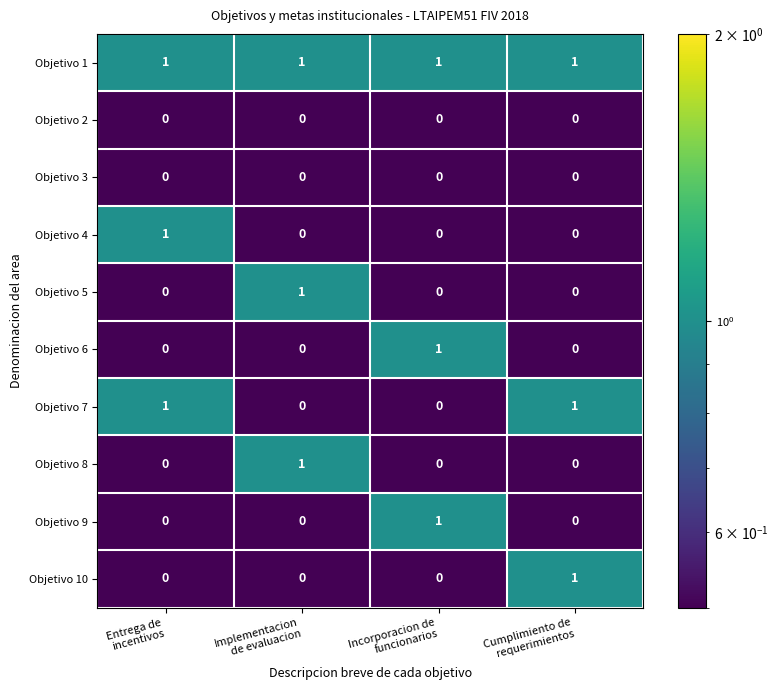

Which series has the largest total across all categories?

Objetivo 1